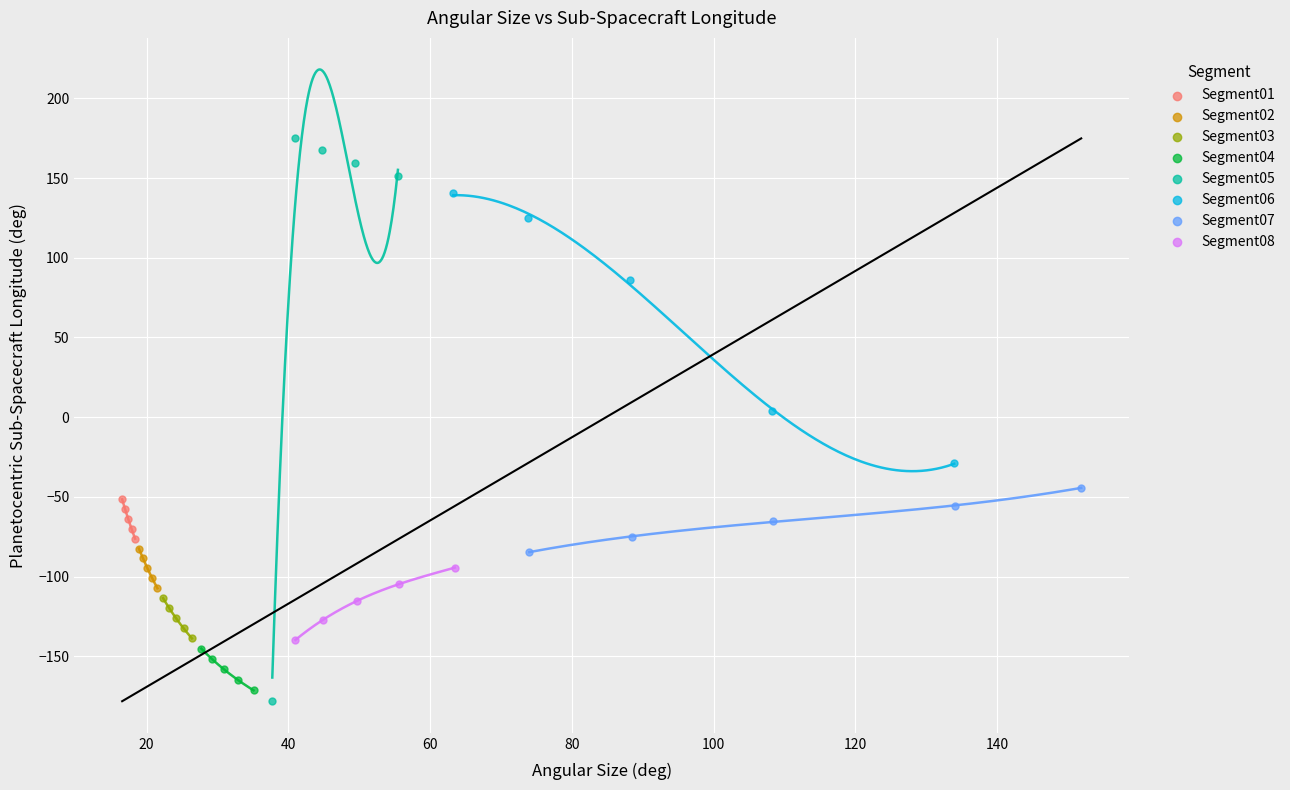

What are all the series names shown in the legend?

Segment01, Segment02, Segment03, Segment04, Segment05, Segment06, Segment07, Segment08